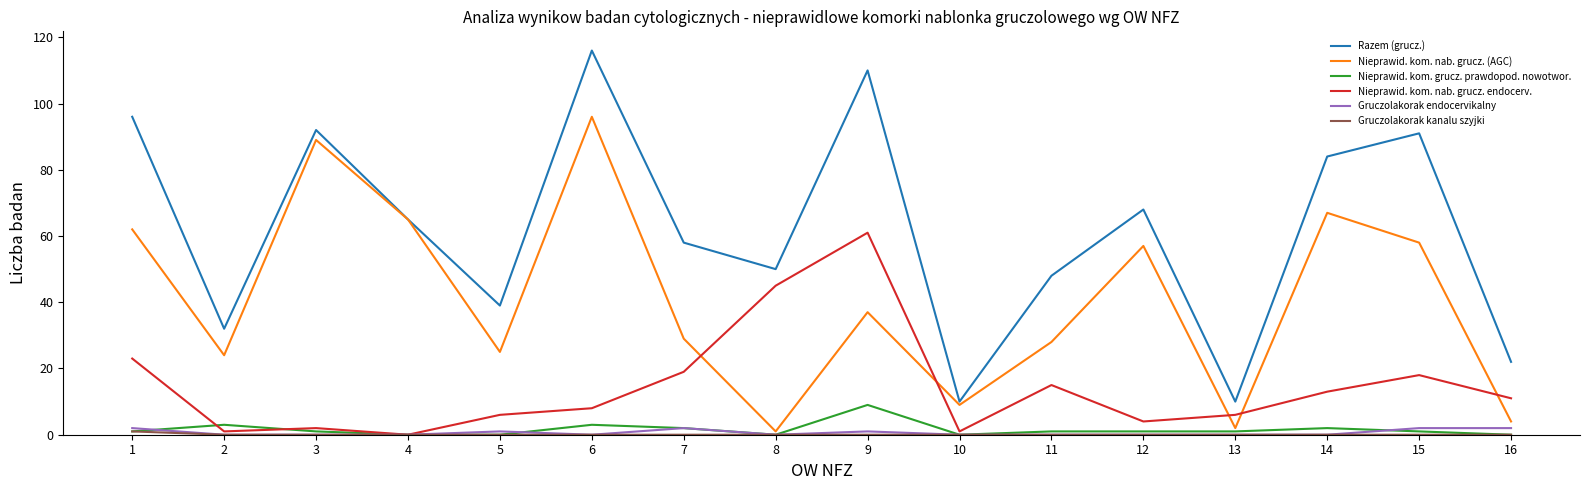

What is the greatest value displayed?

116